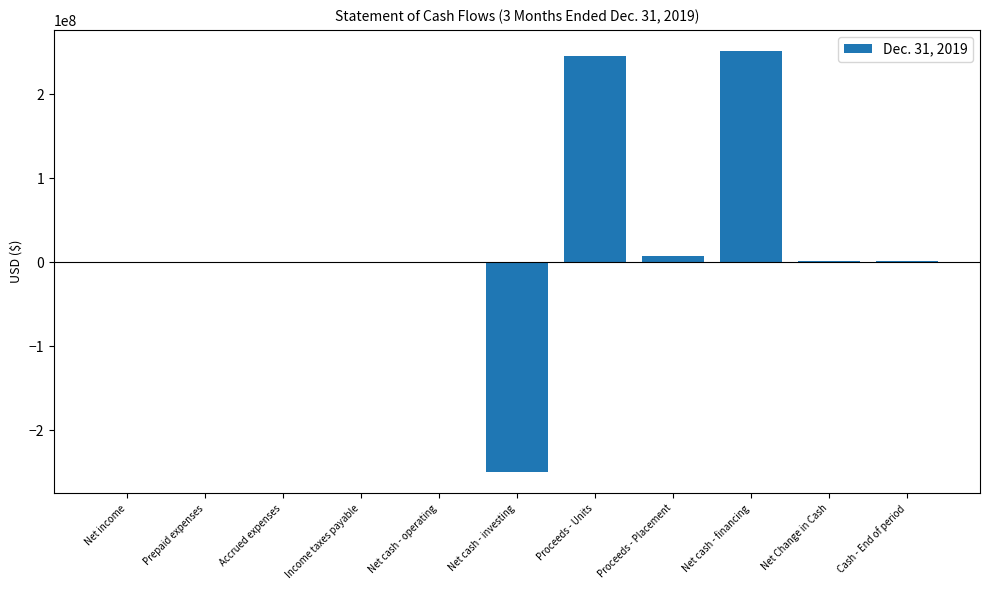

Which has a higher value, Net cash - investing or Cash - End of period?

Cash - End of period